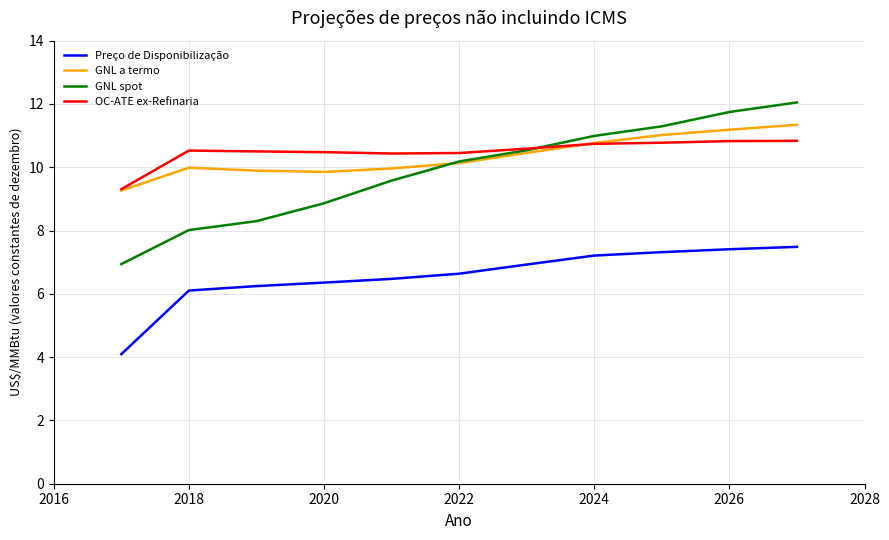

True or false: Preço de Disponibilização and GNL spot intersect in this chart.

False